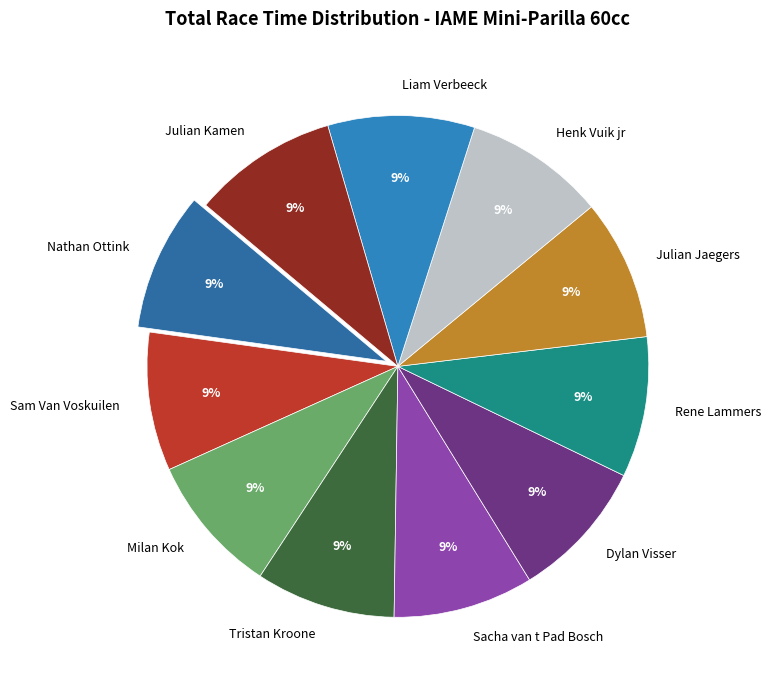

Approximately how many times larger is the value at Tristan Kroone compared to Sacha van t Pad Bosch?

1.0